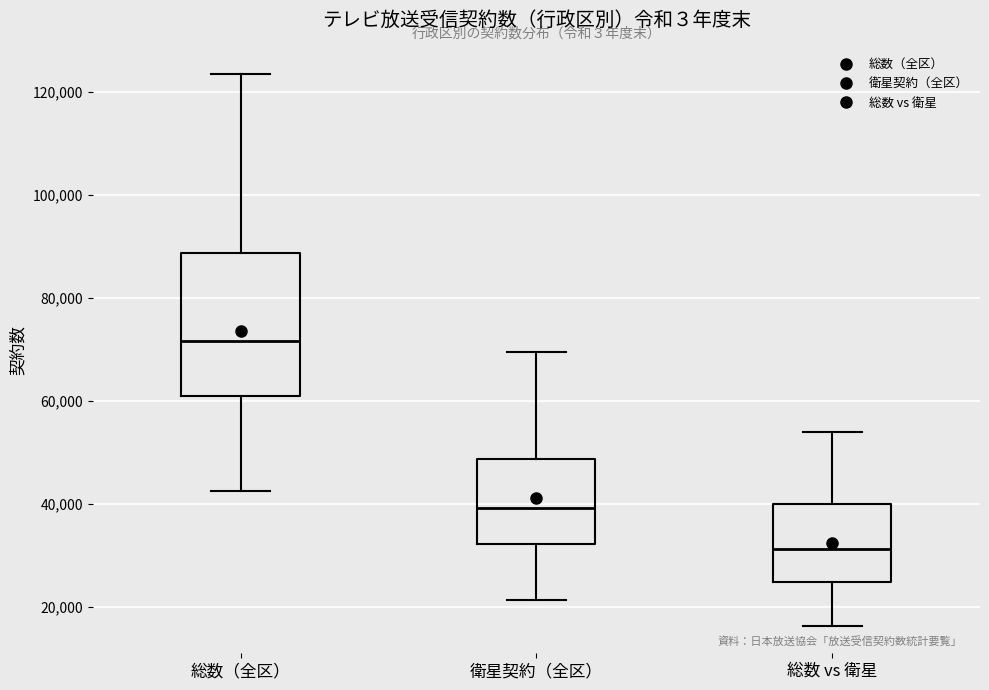

Where does the upper whisker of the box for 衛星契約（全区） end on the y-axis? The values are not printed on the chart, so give them approximately, as read against the axis.

70000